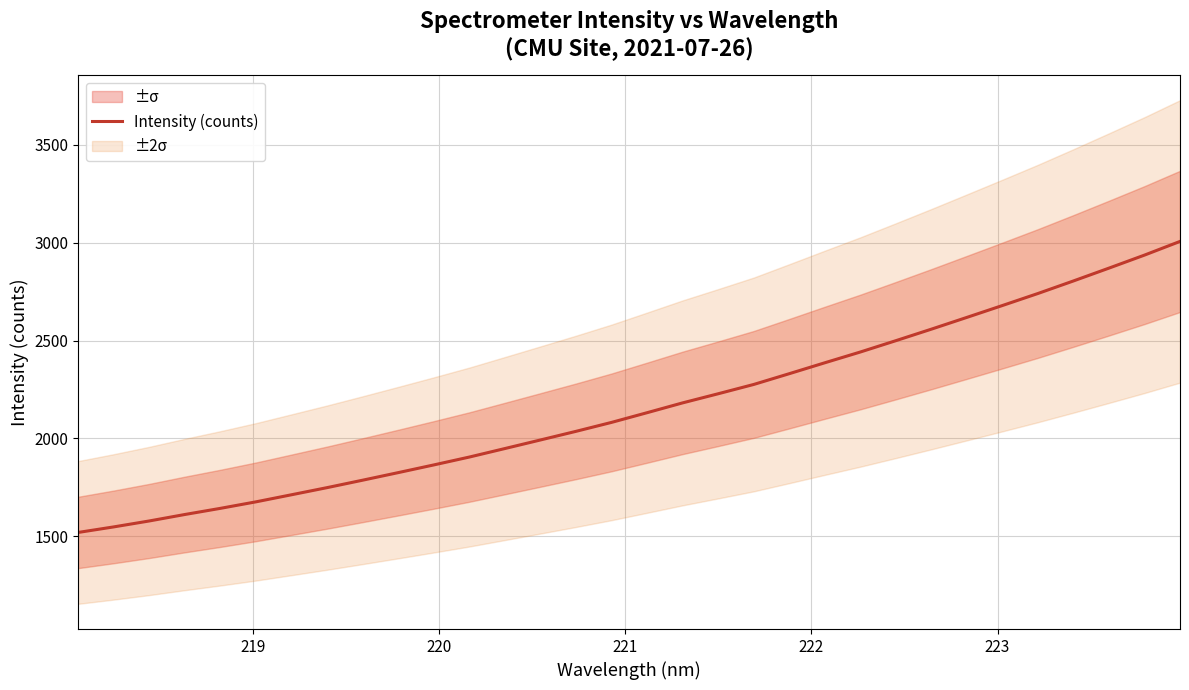

What is the maximum value shown in the chart?

3006.3